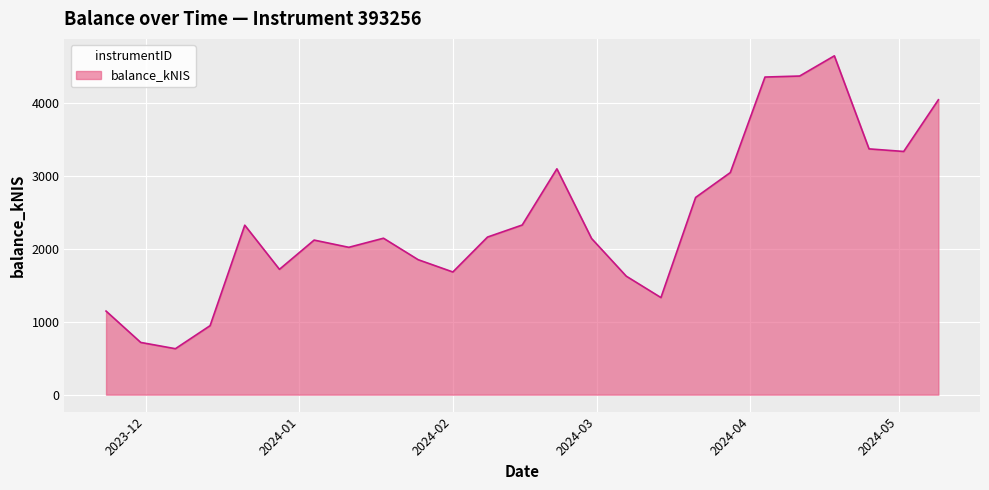

What is the minimum value shown in the chart?

630.0